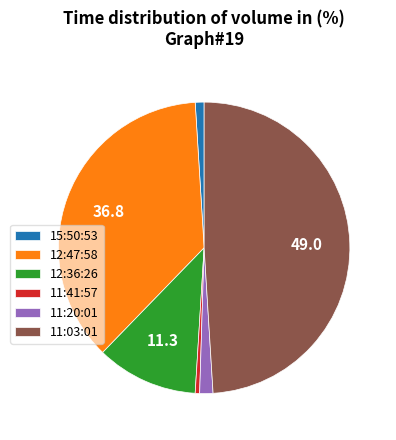

Is 15:50:53 the majority of the pie?

No